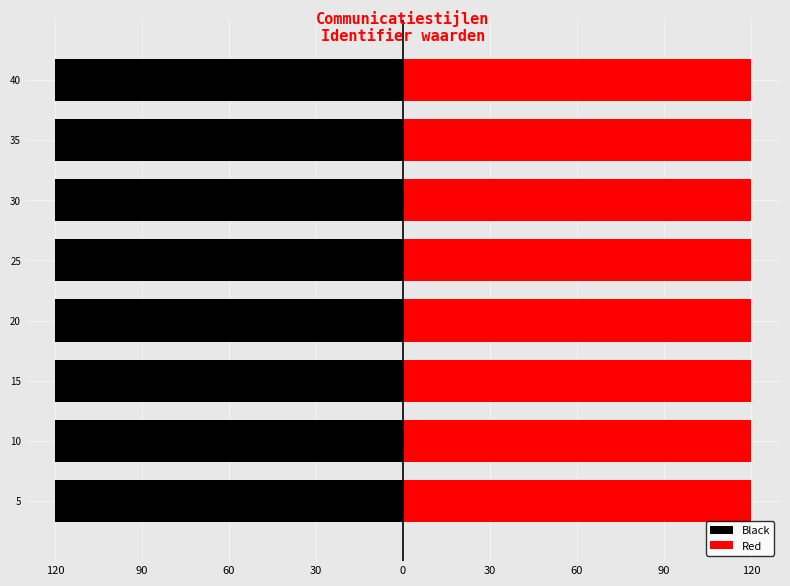

Which series changed the most between 15 and 25?

Black